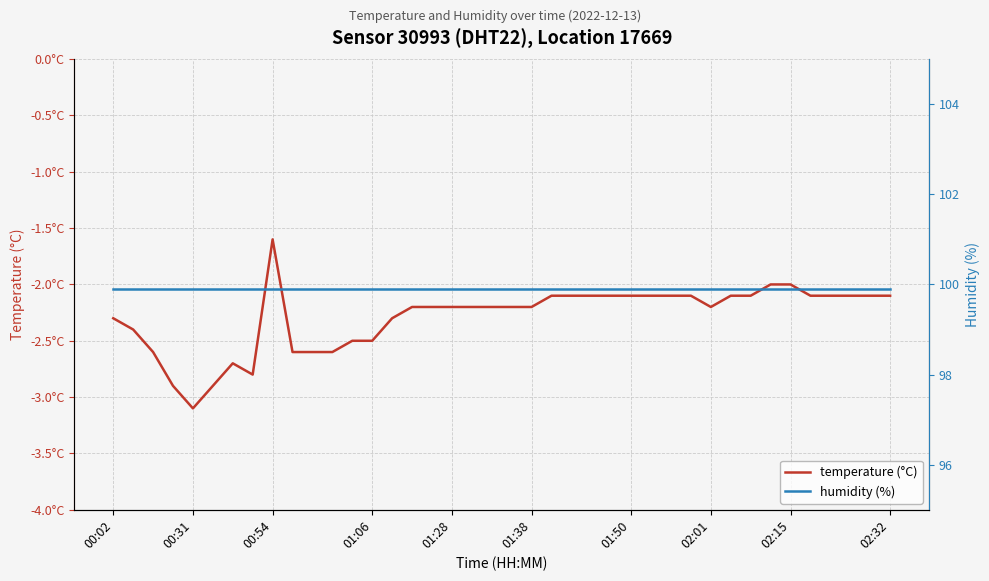

Which series has the largest range (max minus min)?

temperature (°C)